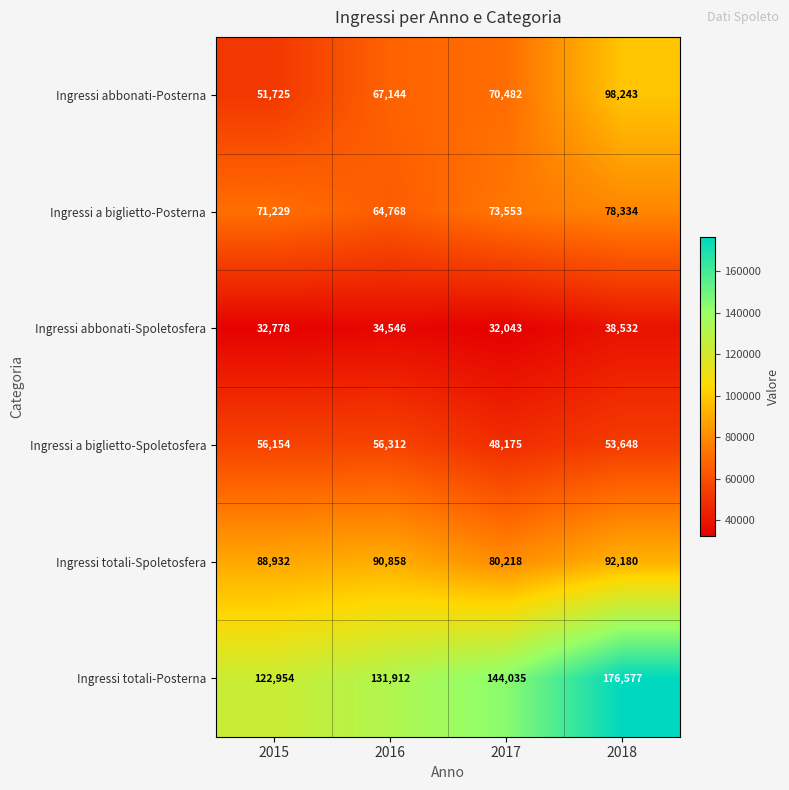

The Ingressi abbonati-Spoletosfera series shows 34546 at 2016. True or false?

True